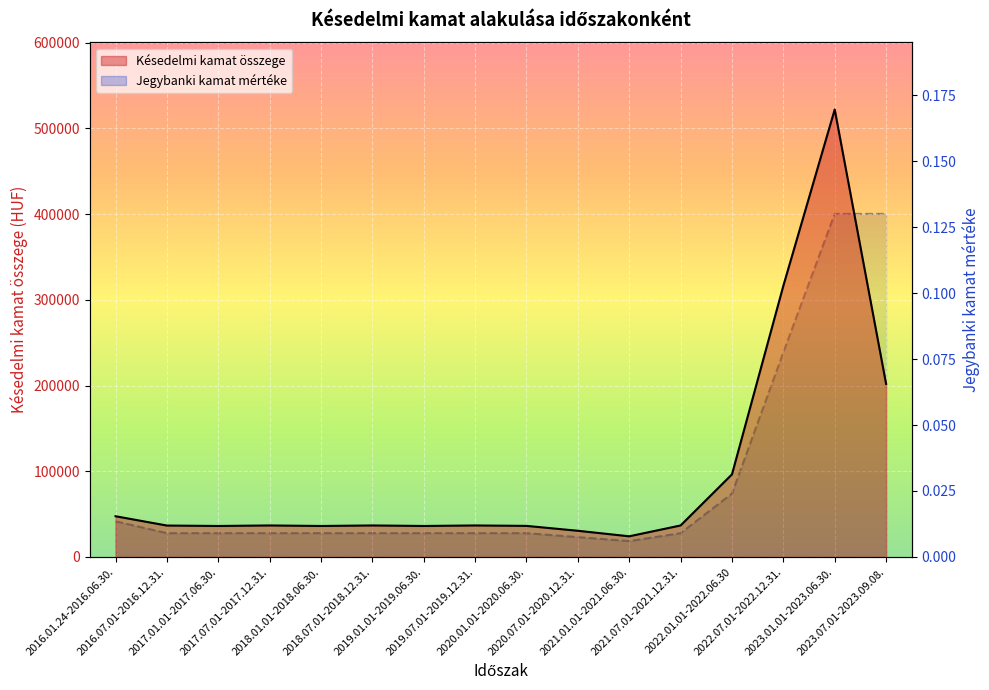

What are all the series names shown in the legend?

Késedelmi kamat összege, Jegybanki kamat mértéke